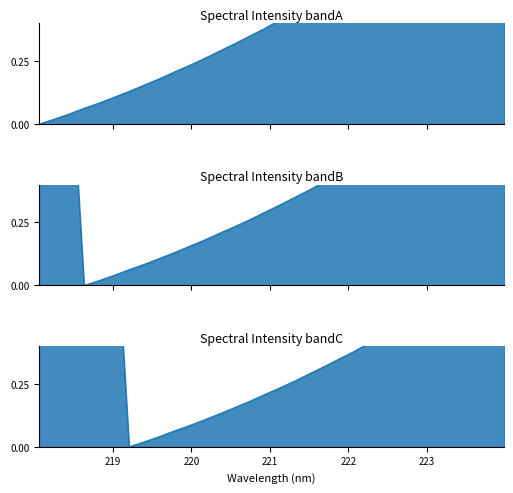

In band_1, how many points are higher than both neighbors (excluding endpoints)?

1